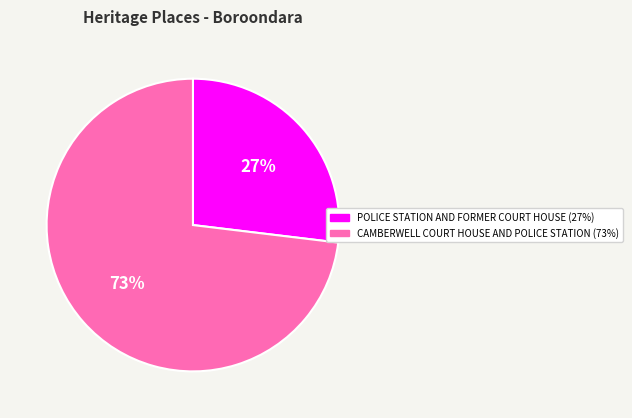

To the nearest percent, what percentage of the pie is CAMBERWELL COURT HOUSE AND POLICE STATION?

73%